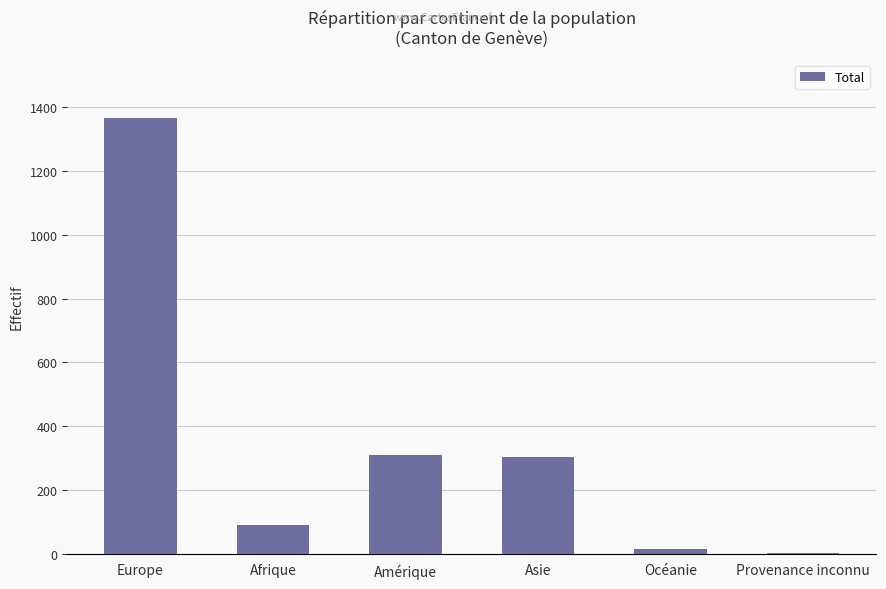

How many data points does each series have?

6